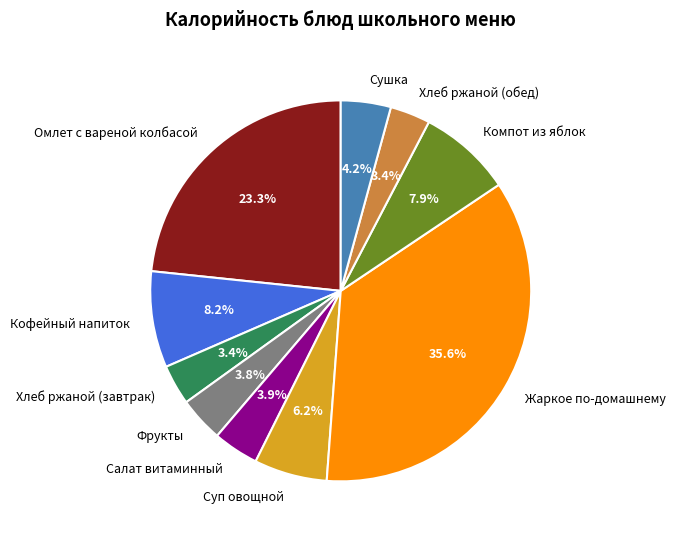

How many segments does this pie chart have?

10